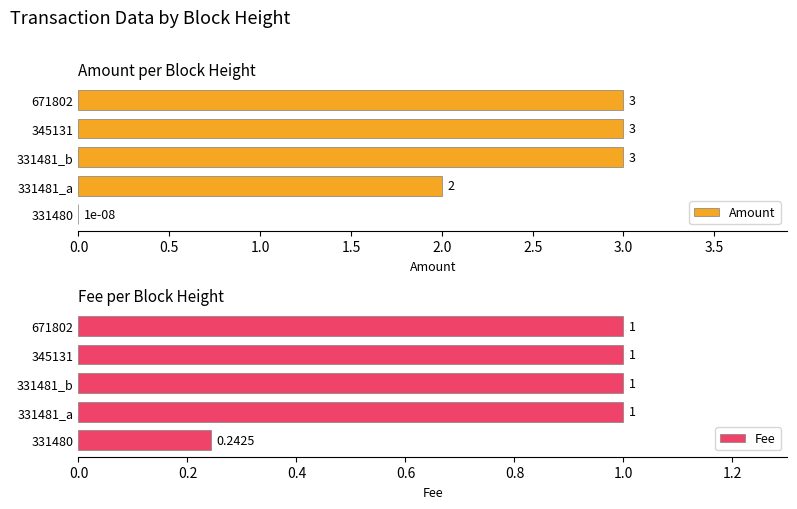

The value of Amount at 671802 is 3.0. True or false?

True